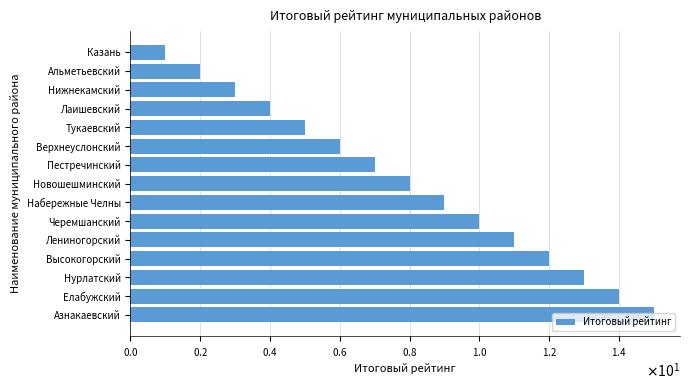

Does the chart contain any negative values?

No